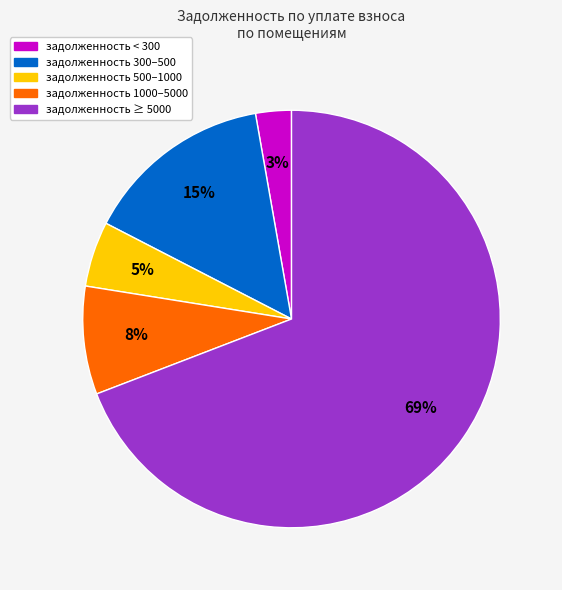

Is there any slice that represents more than half of the pie?

Yes